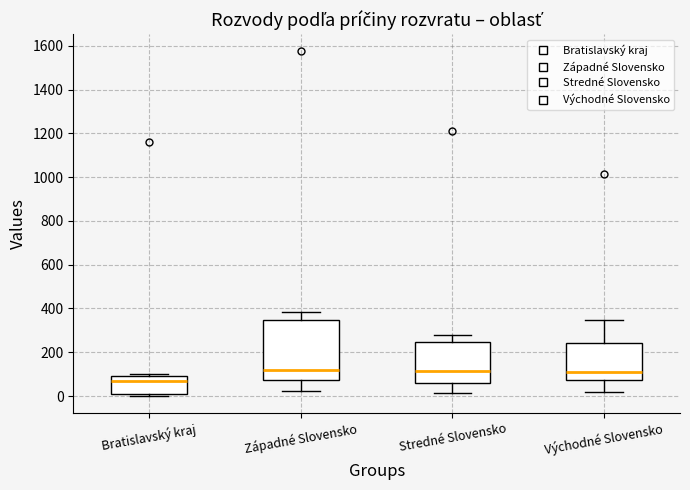

Reading left to right, read every box against the y-axis: the position of its median line, the range the box covers, and the ends of its whiskers. The values are not printed on the chart, so give them approximately, as read against the axis.

Bratislavský kraj: median 60, box 20 to 80, whiskers 0 to 100
Západné Slovensko: median 120, box 80 to 340, whiskers 20 to 380
Stredné Slovensko: median 120, box 60 to 240, whiskers 20 to 280
Východné Slovensko: median 100, box 80 to 240, whiskers 20 to 340